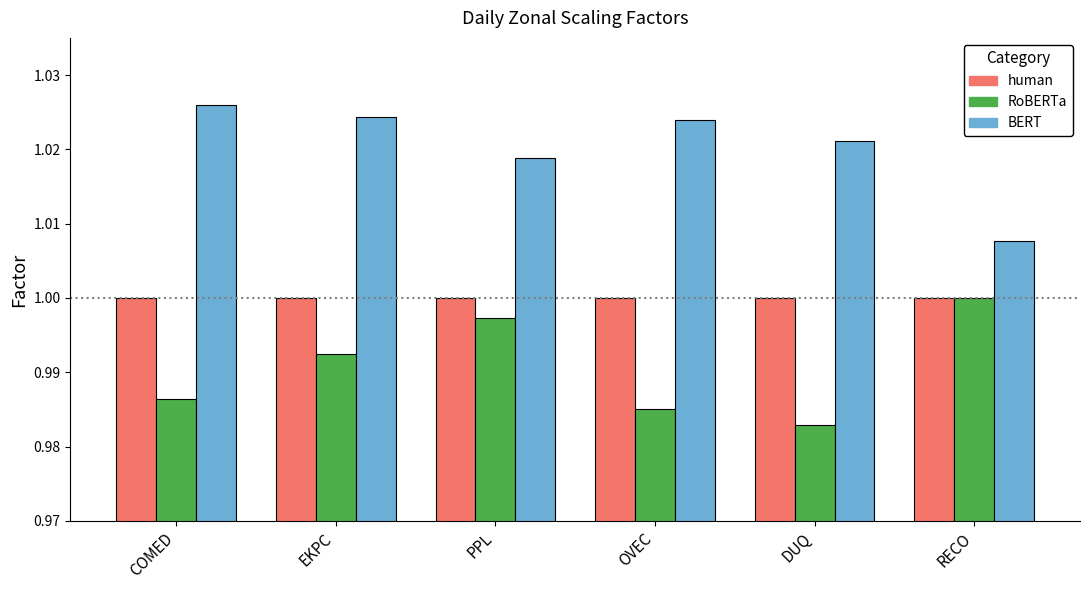

What is the label of the 3rd bar from the left?

PPL